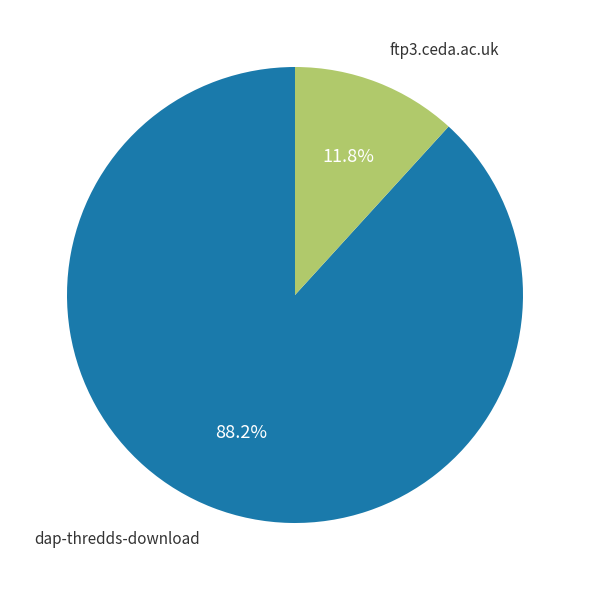

Count the number of slices in the pie.

2